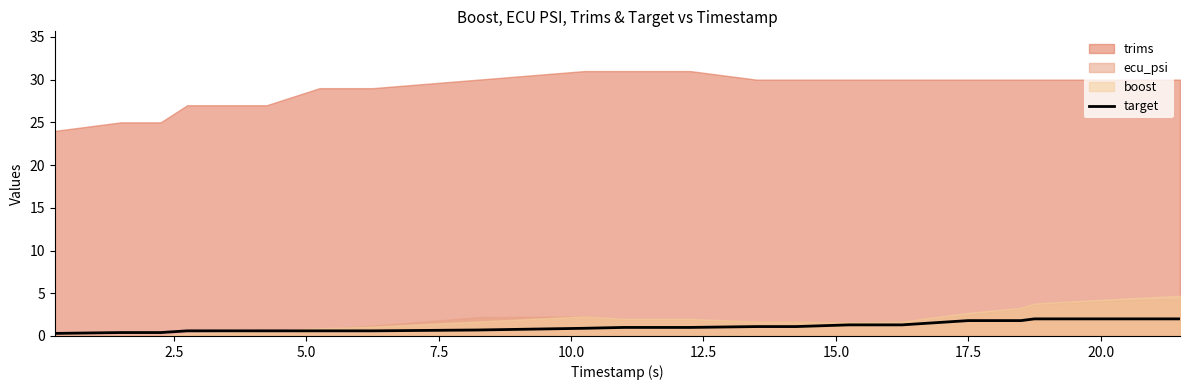

What is the maximum value for target?

2.0